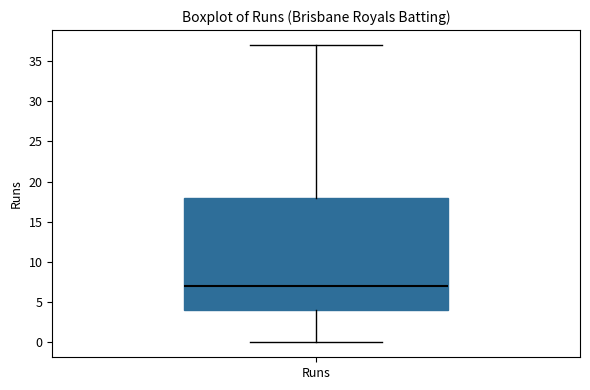

Read this box plot against the y-axis: the position of the median line, the range covered by the box, and the ends of both whiskers. The values are not printed on the chart, so give them approximately, as read against the axis.

median 7, box 4 to 18, whiskers 0 to 37